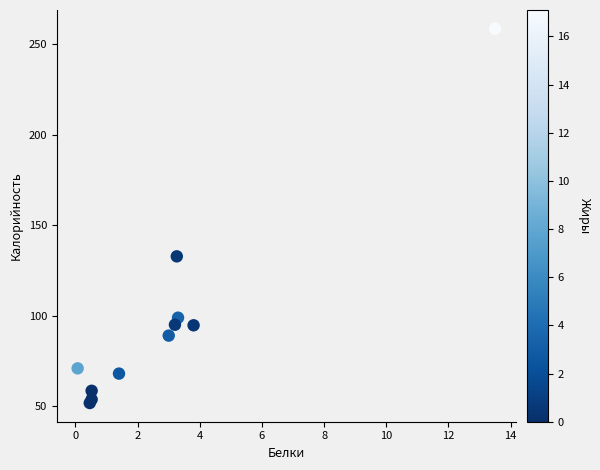

What Y value in the scatter plot is closest to 155?

132.8